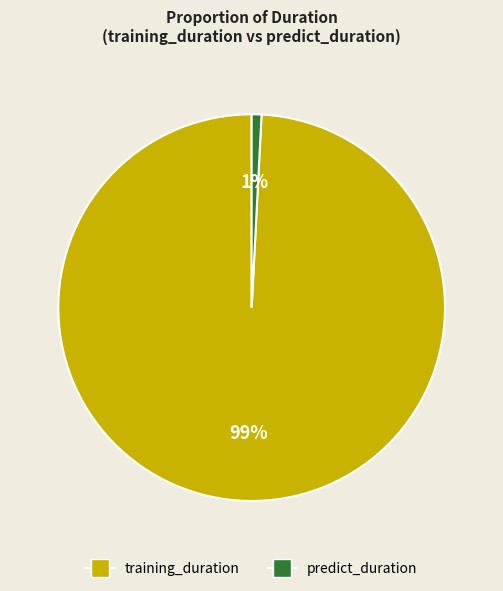

Between predict_duration and training_duration, which is larger?

training_duration